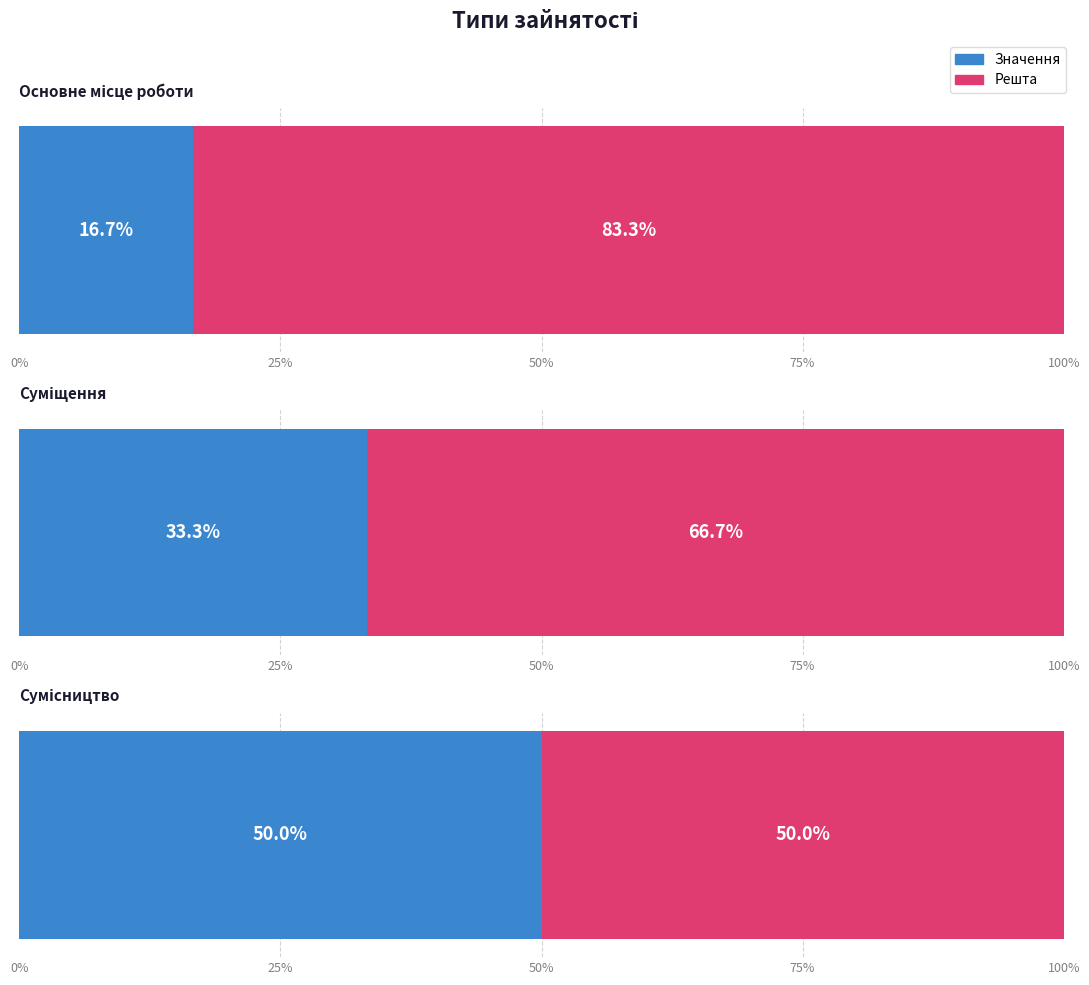

What position from the left is Основне місце роботи?

1